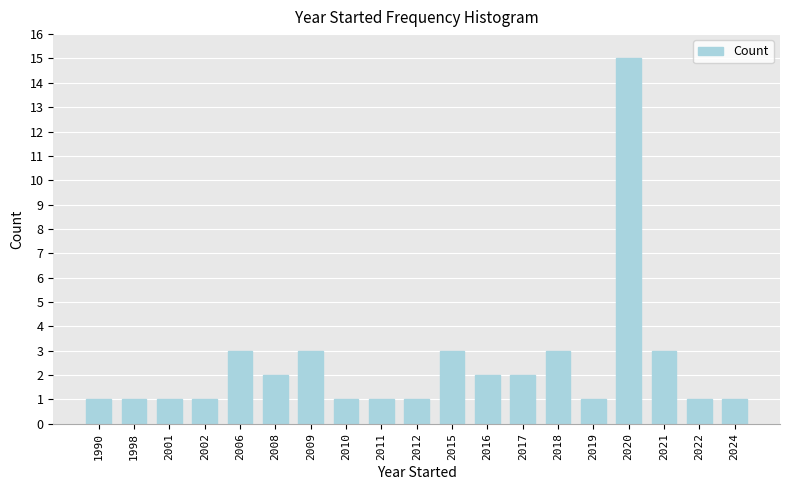

Reading left to right, extract all data points from this chart.

1	1	1	1	3	2	3	1	1	1	3	2	2	3	1	15	3	1	1